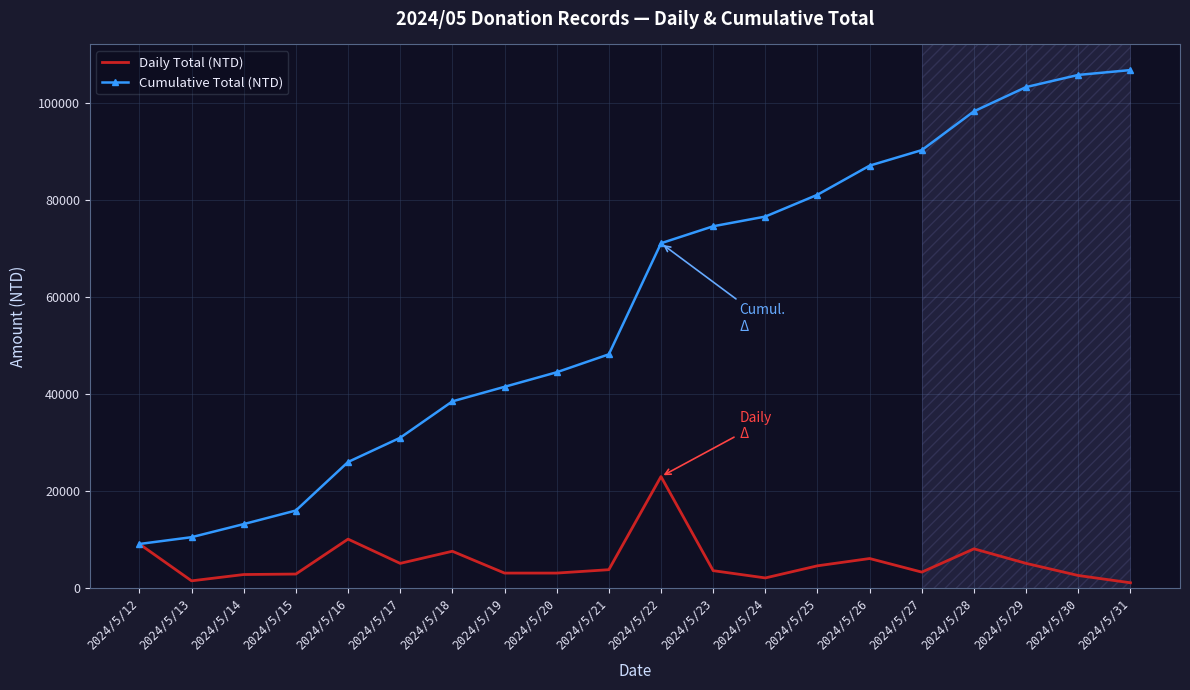

What is the difference between the second highest and second lowest values in the Daily Total (NTD) series?

8600